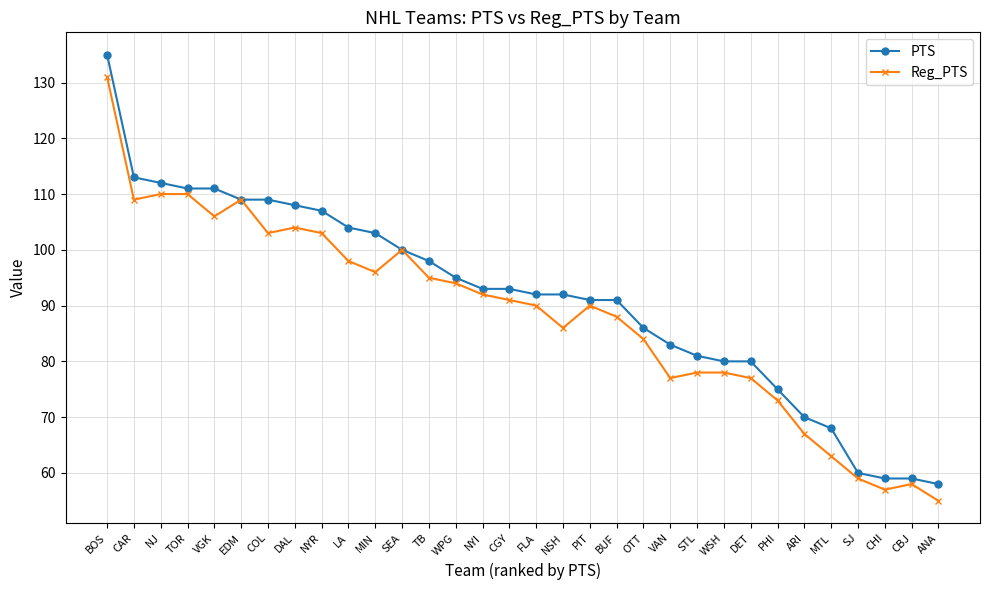

The PTS series shows 109 at COL. True or false?

True